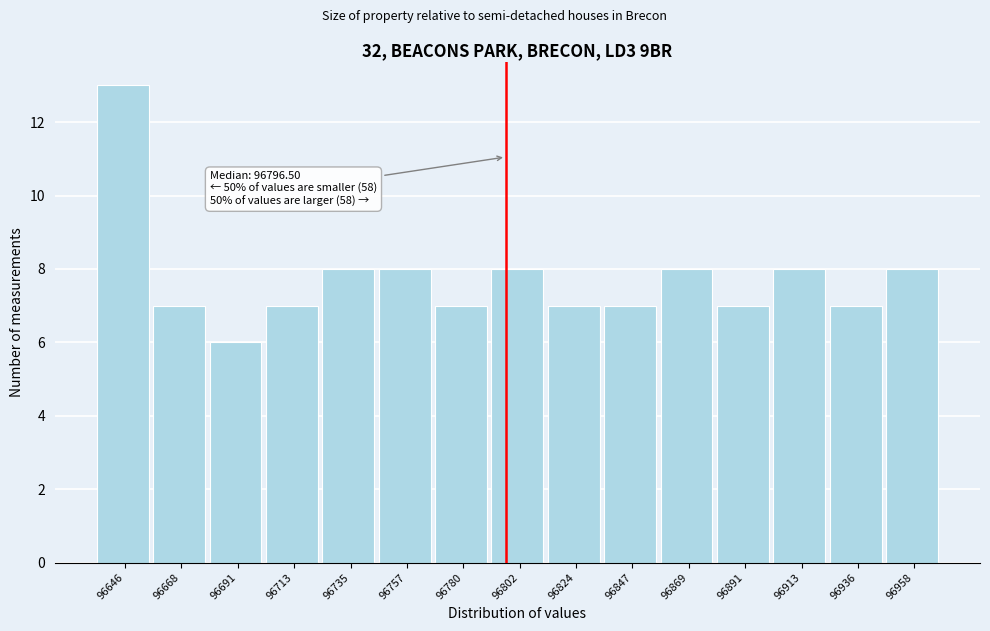

Which range on the x-axis has the tallest bar?

96635 to 96655